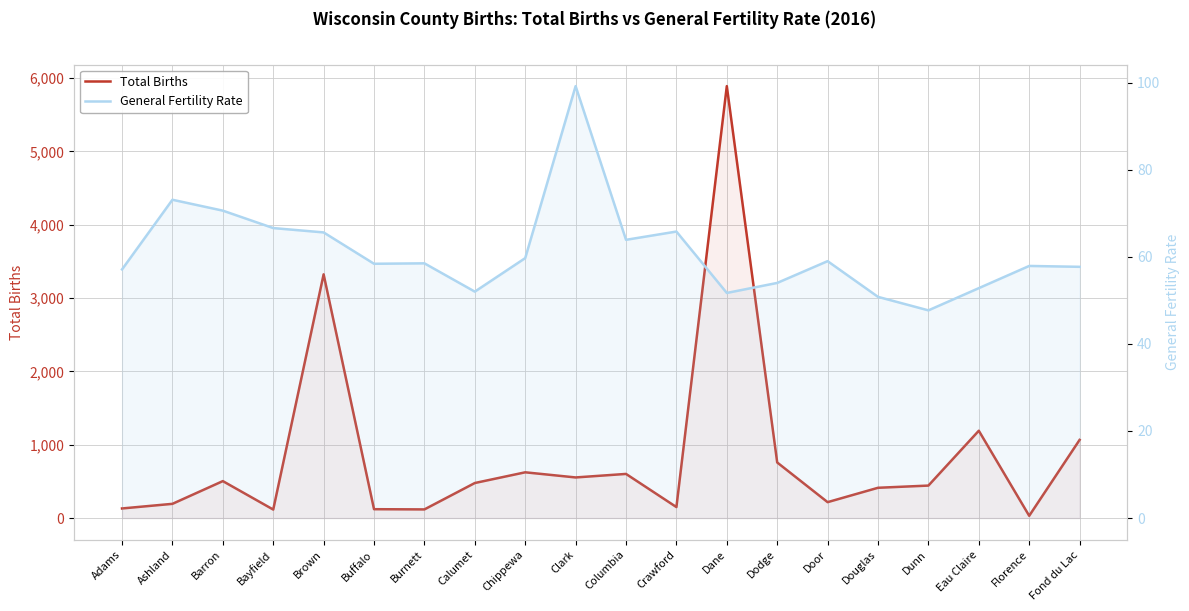

Which category has the highest value in the Total Births series?

Dane